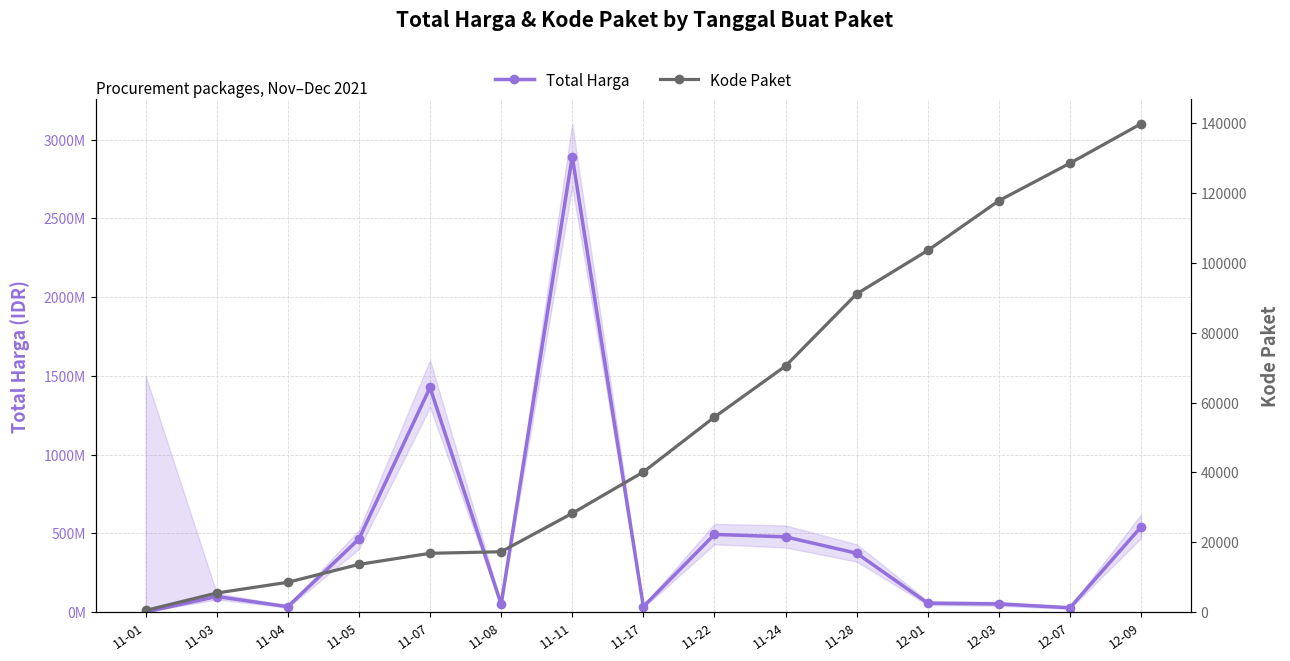

The Total Harga series shows 2446165087 at 11-07. True or false?

False